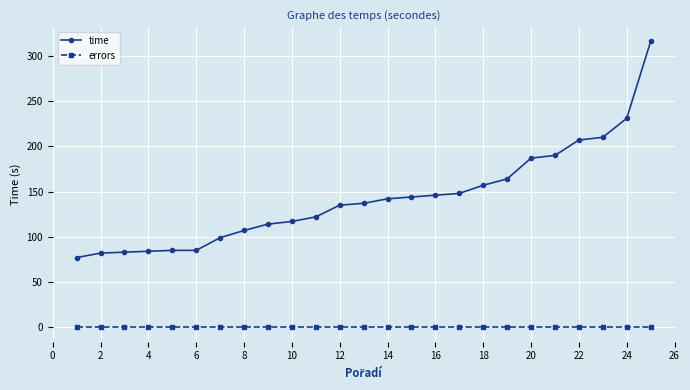

Rank the series by their average value, from lowest to highest.

errors, time